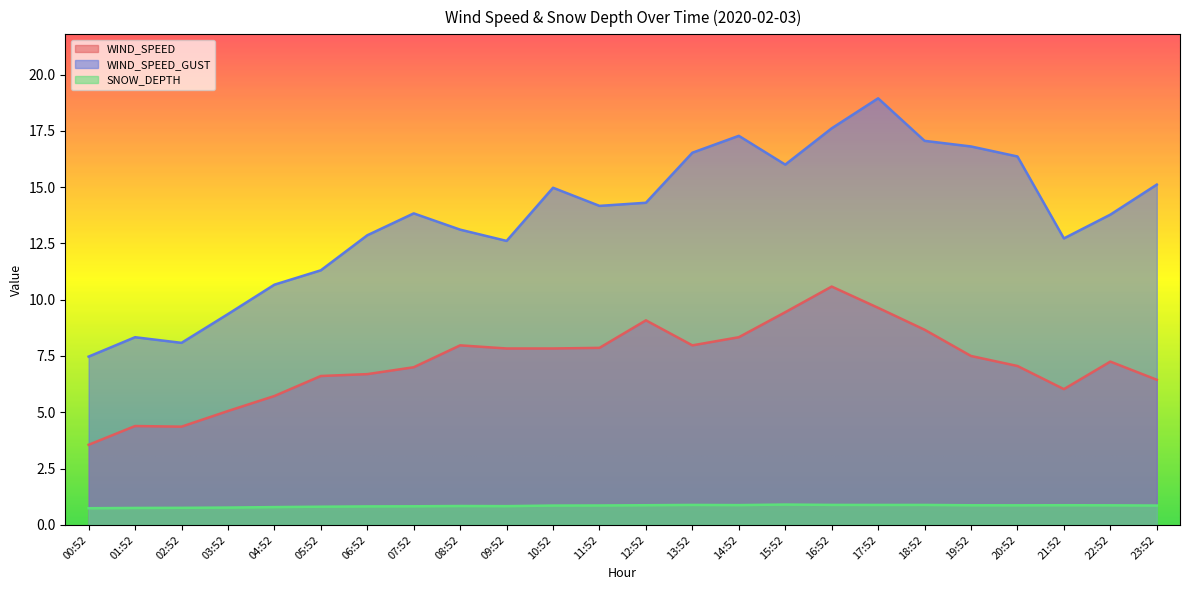

List the series in order of their peak value, highest first.

WIND_SPEED_GUST, WIND_SPEED, SNOW_DEPTH